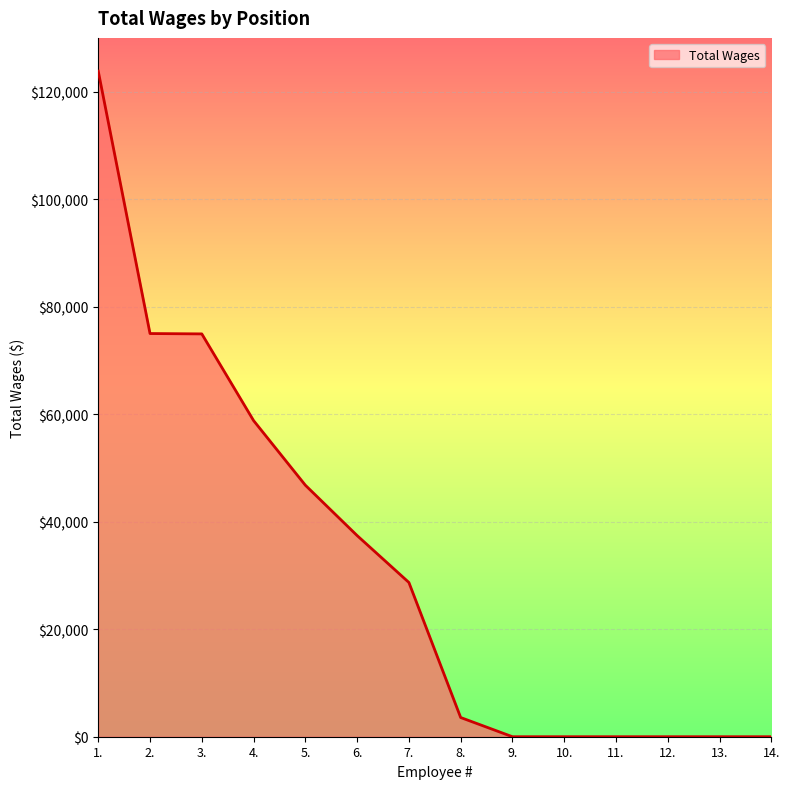

Is it true that the value at 7. is 47739?

False